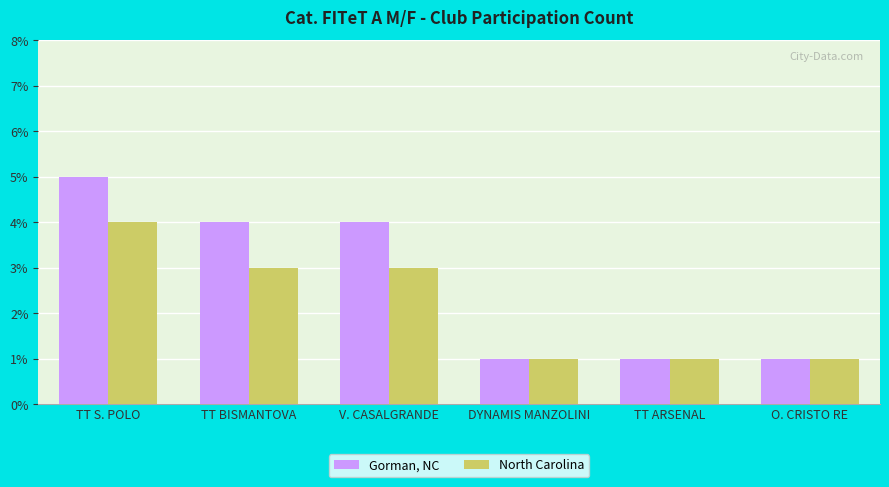

Reading left to right, transcribe all the data shown in this chart.

Gorman, NC: TT S. POLO=5	TT BISMANTOVA=4	V. CASALGRANDE=4	DYNAMIS MANZOLINI=1	TT ARSENAL=1	O. CRISTO RE=1
North Carolina: TT S. POLO=4	TT BISMANTOVA=3	V. CASALGRANDE=3	DYNAMIS MANZOLINI=1	TT ARSENAL=1	O. CRISTO RE=1